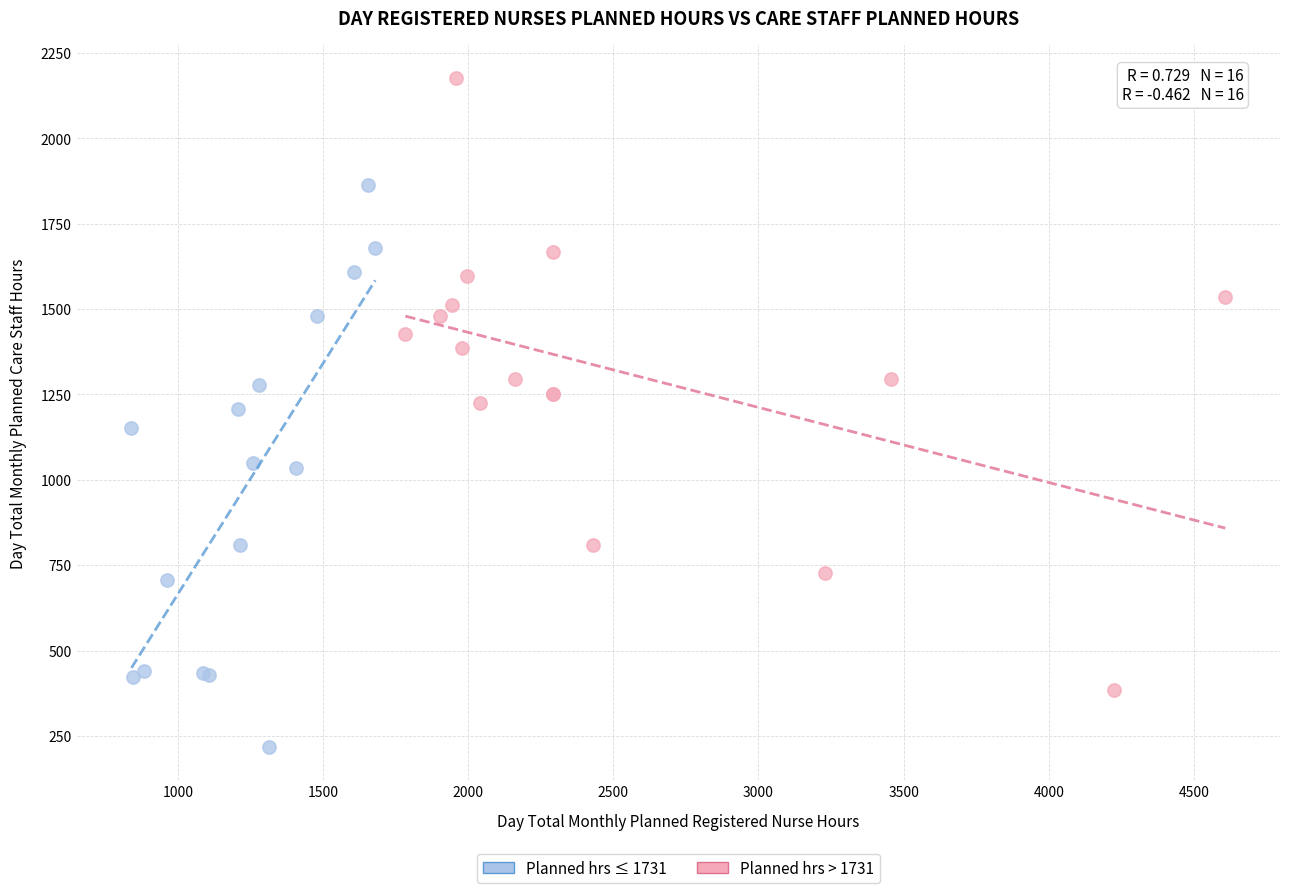

Which series reaches the minimum Y coordinate?

Planned hrs ≤ 1731